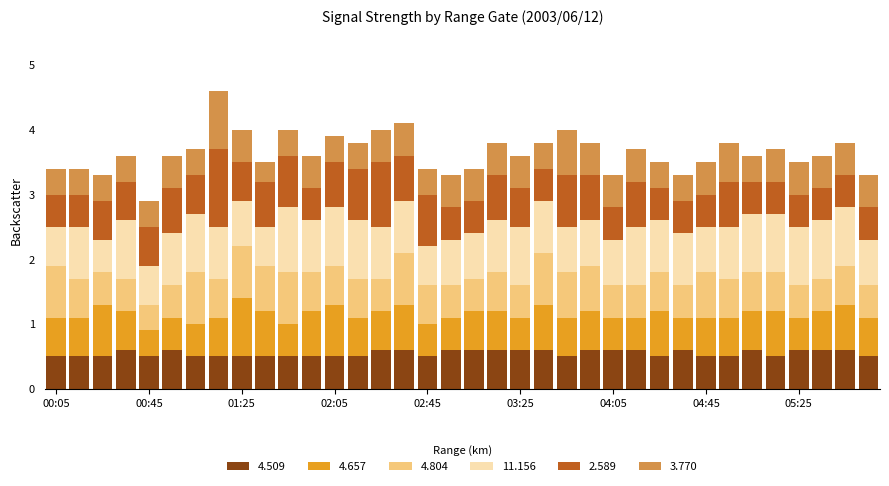

What is the maximum value for 4.509?

0.6